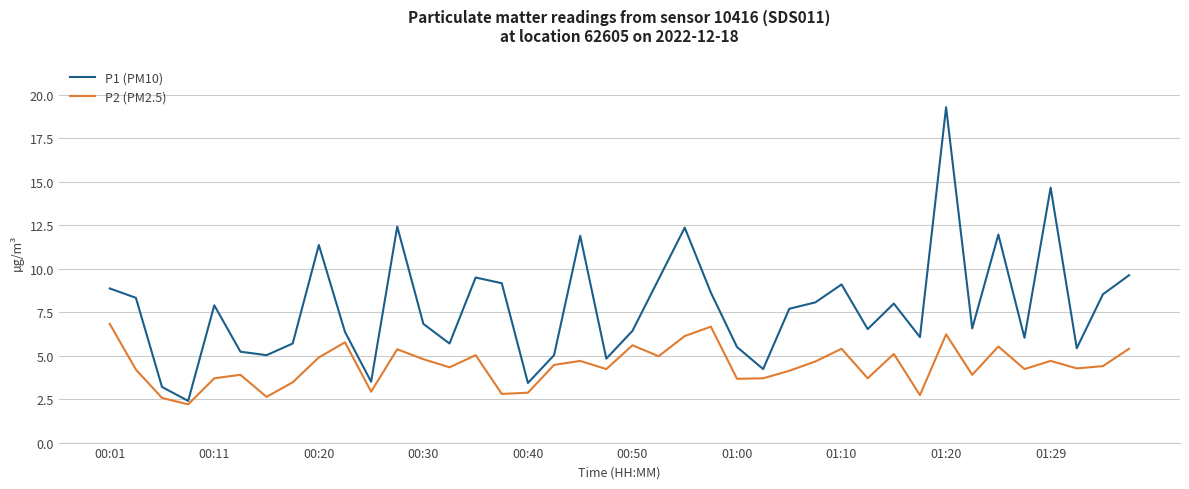

What is the maximum value for P2 (PM2.5)?

6.8